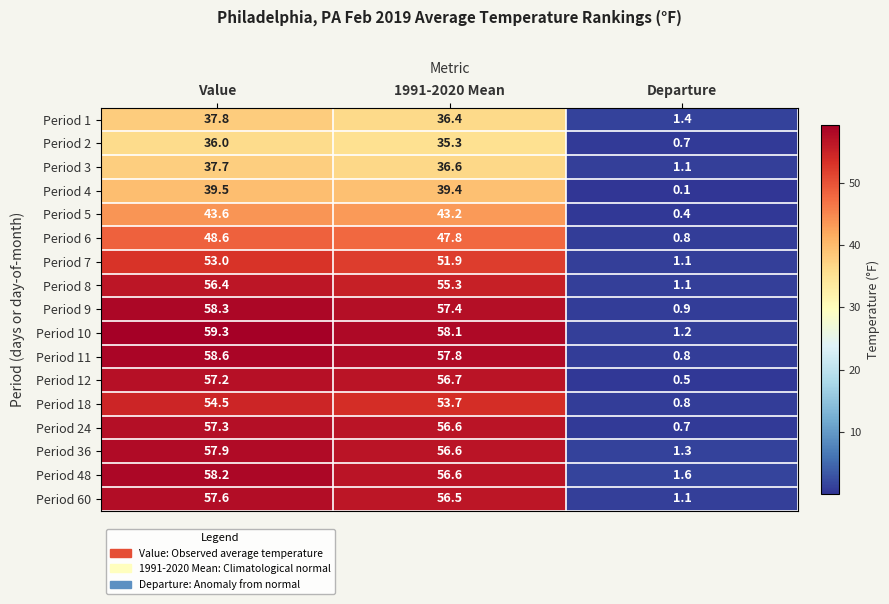

Which series has the largest total across all categories?

Period 10